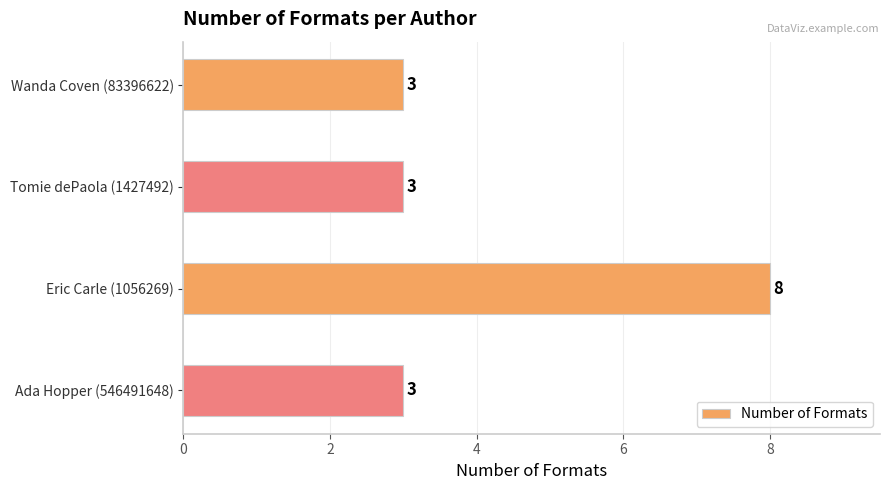

Are the bars grouped side by side (vs. stacked)?

No